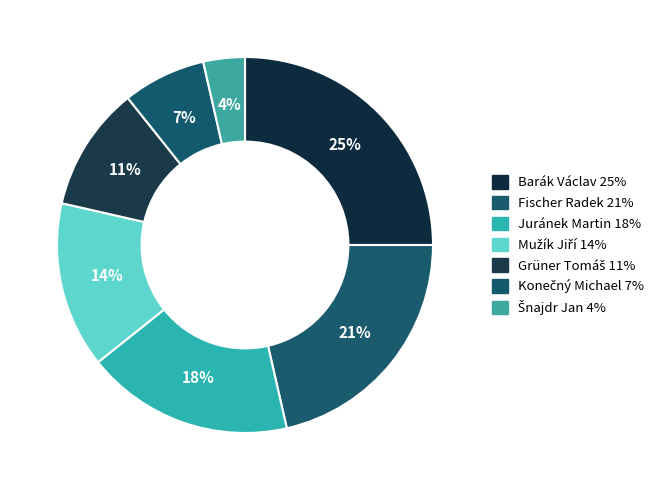

How many segments does this pie chart have?

7